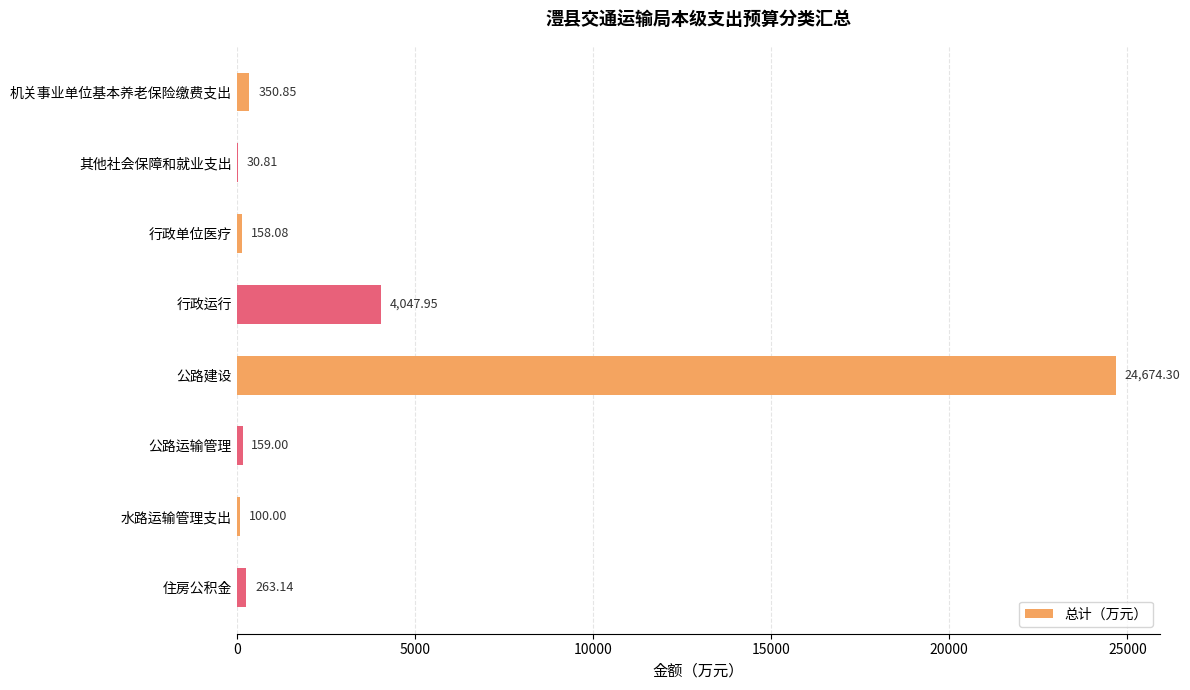

Does the chart contain stacked bars?

No